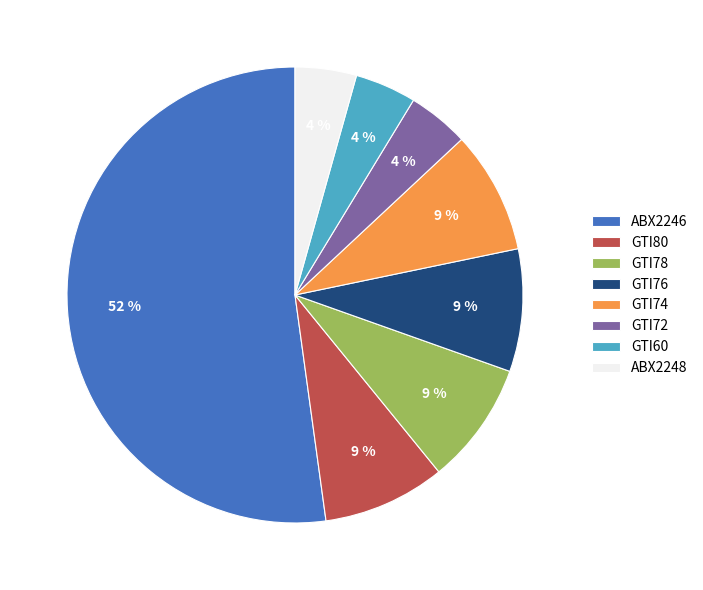

How many segments does this pie chart have?

8